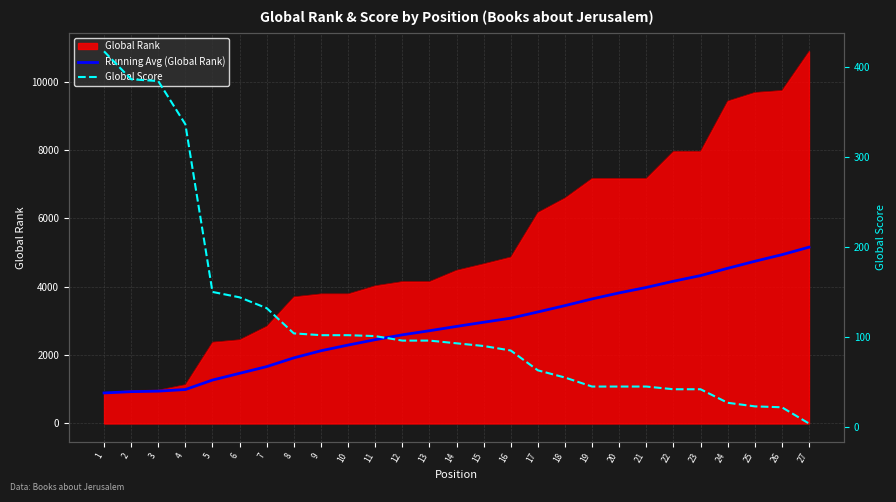

At which category is the sum across all series the highest?

27